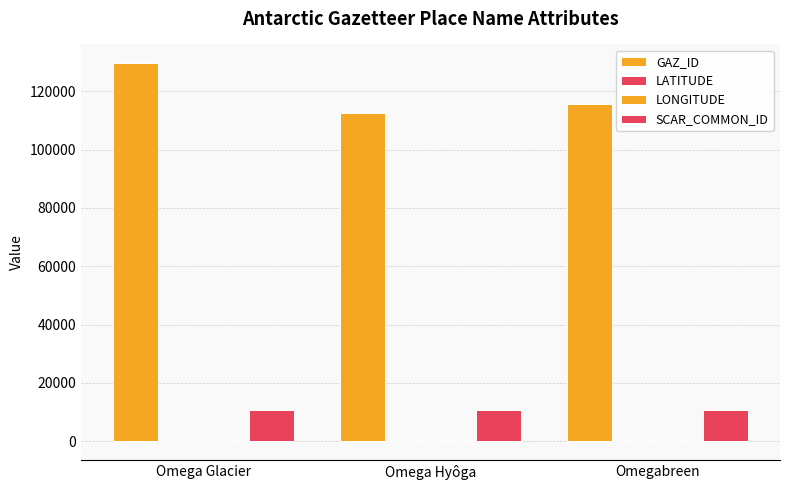

How many groups of bars are there?

3